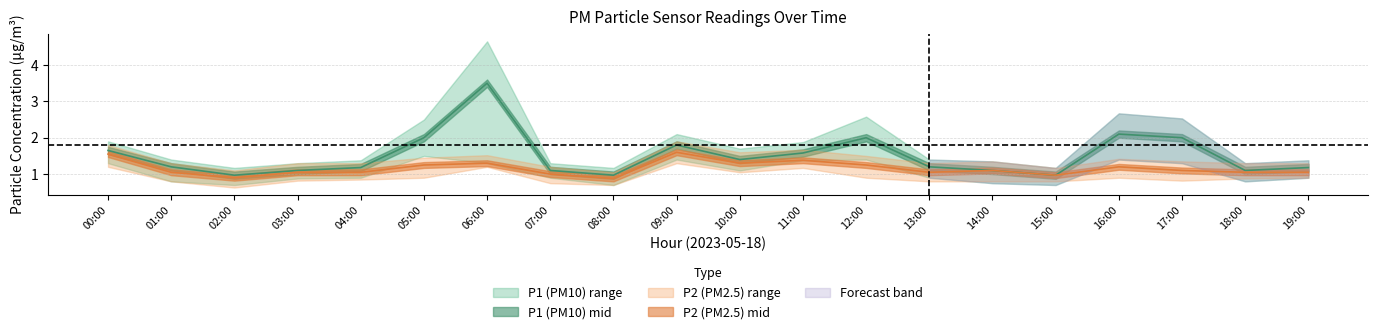

True or false: P2_upper has more than 2 points higher than both neighbors.

True